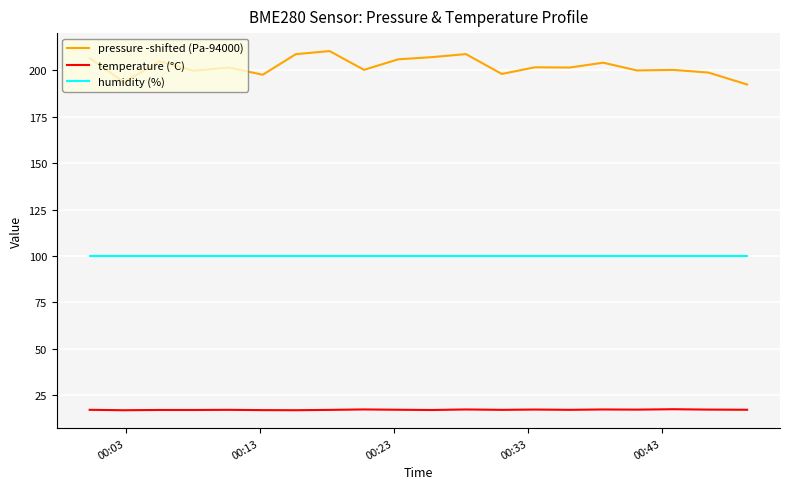

At how many categories does at least one series exceed 60?

20